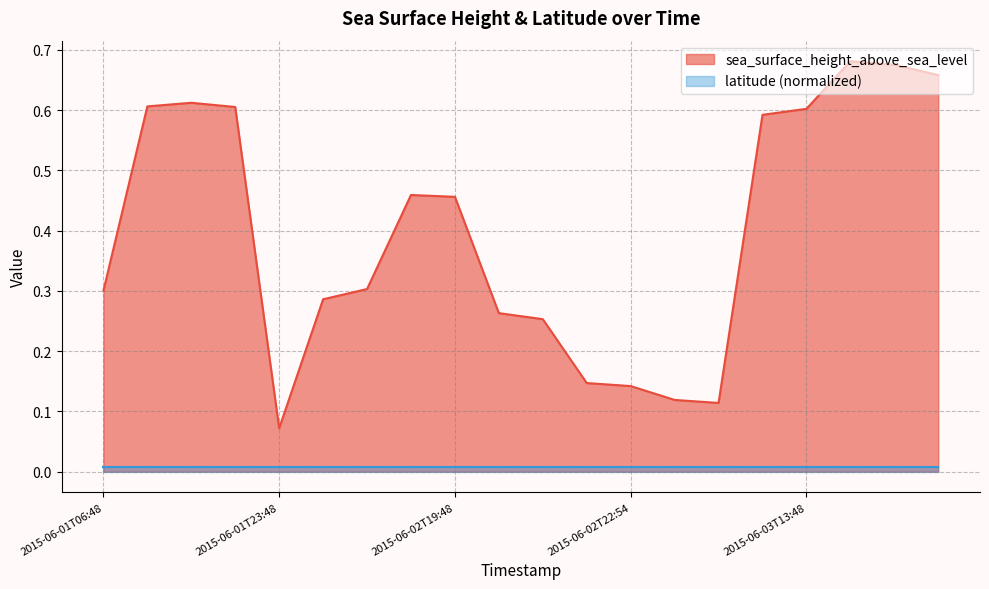

The chart shows a value of 0.1 at 2015-06-02T22:48. True or false?

True